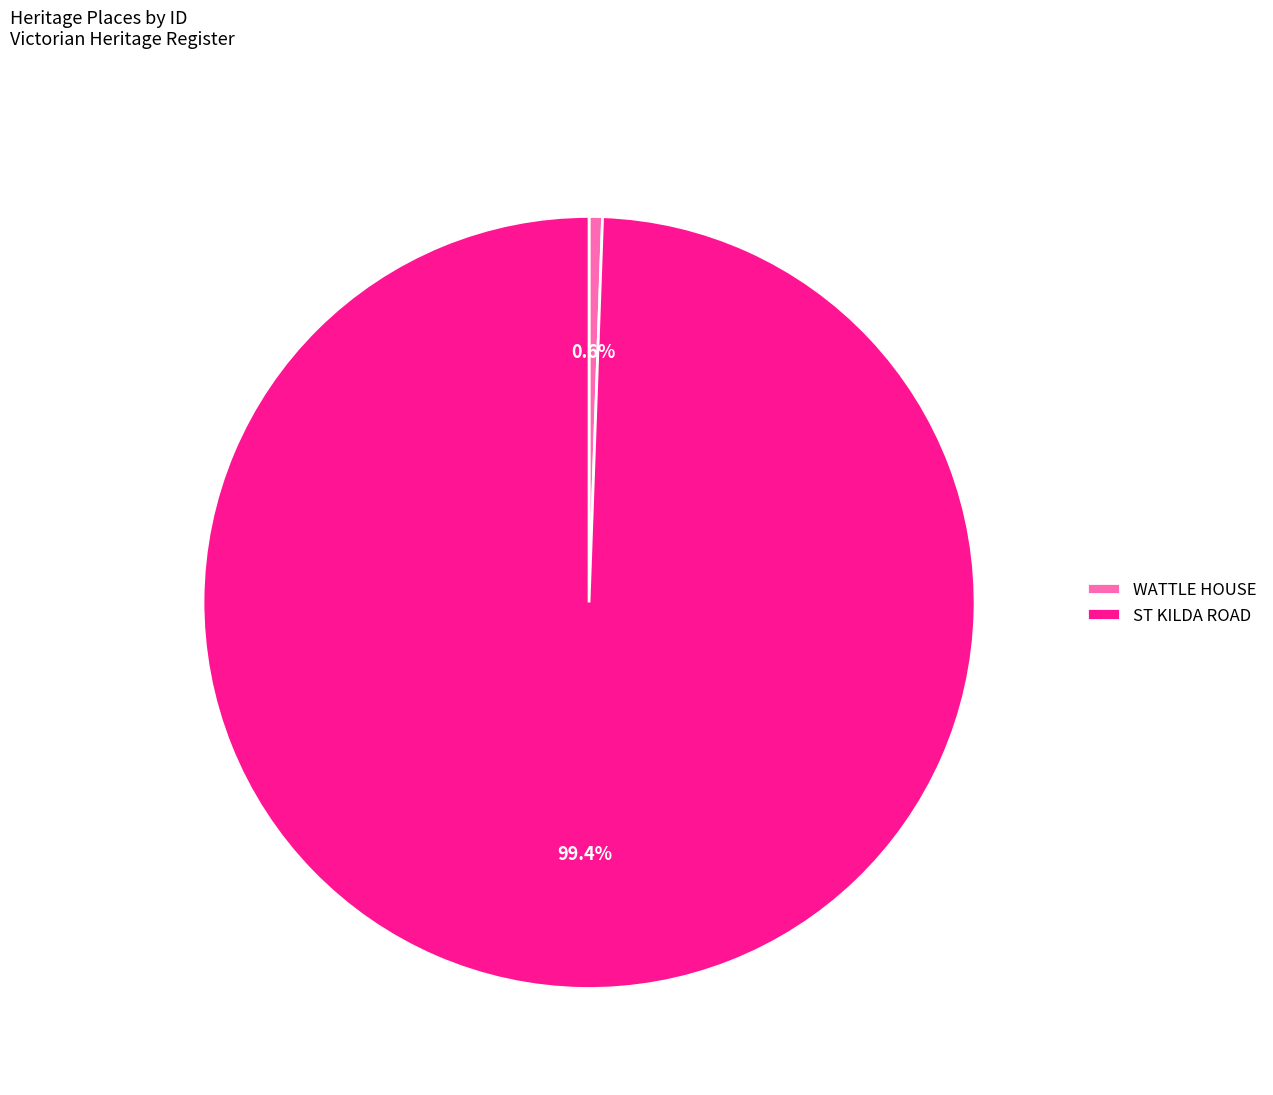

To the nearest percent, what is the combined percentage of WATTLE HOUSE and ST KILDA ROAD?

100%